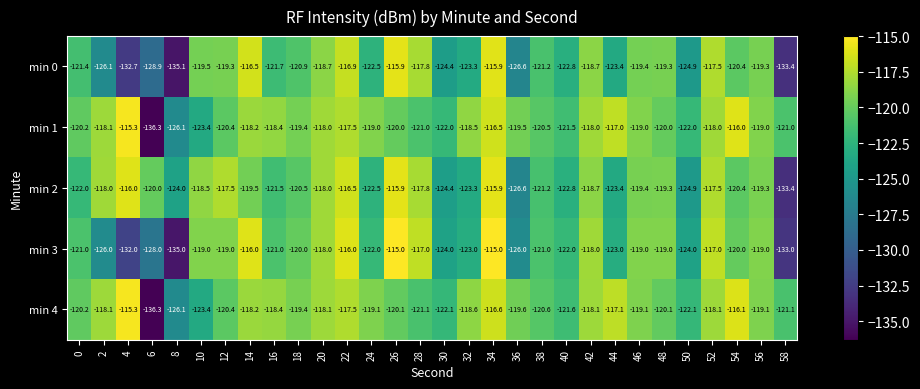

How many series are shown in this chart?

5